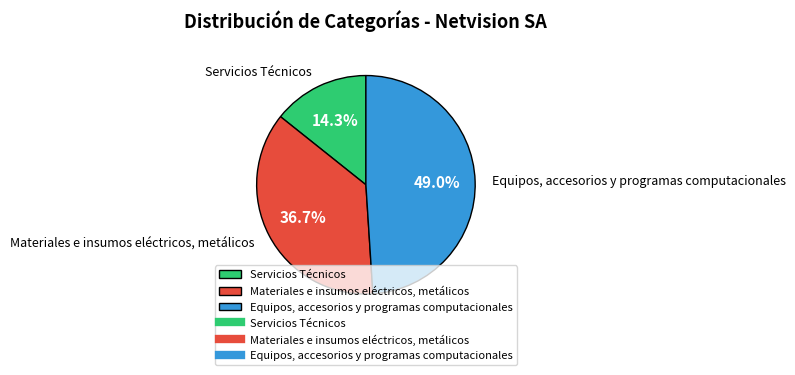

What percentage is NOT represented by Materiales e insumos eléctricos, metálicos?

63.3%